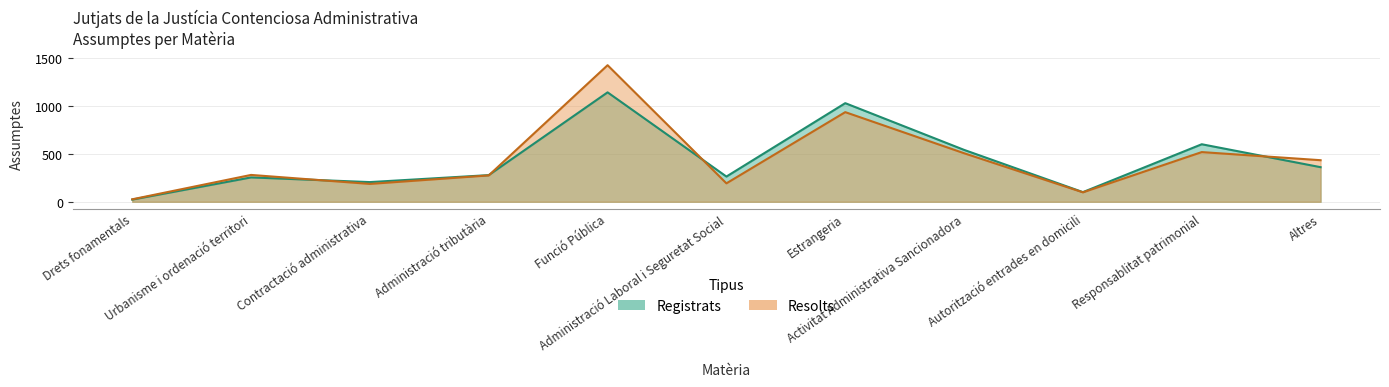

Is it true that Resolts equals 938 at Estrangeria?

True